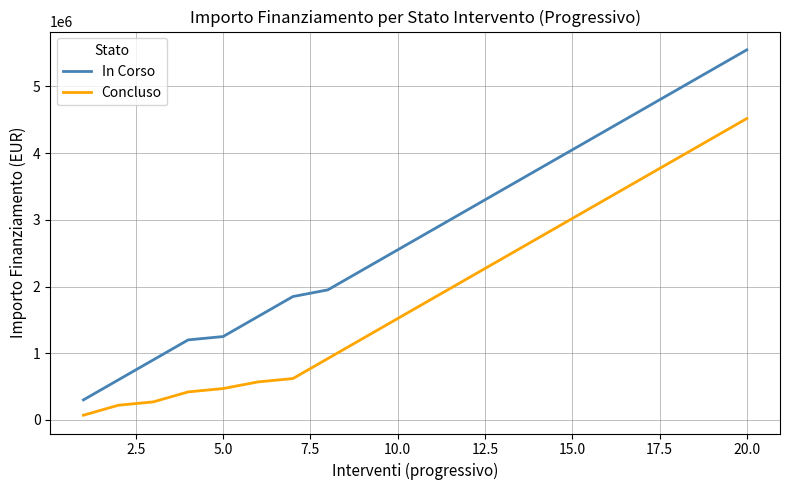

True or false: In Corso has more than 0 interior local peaks.

False